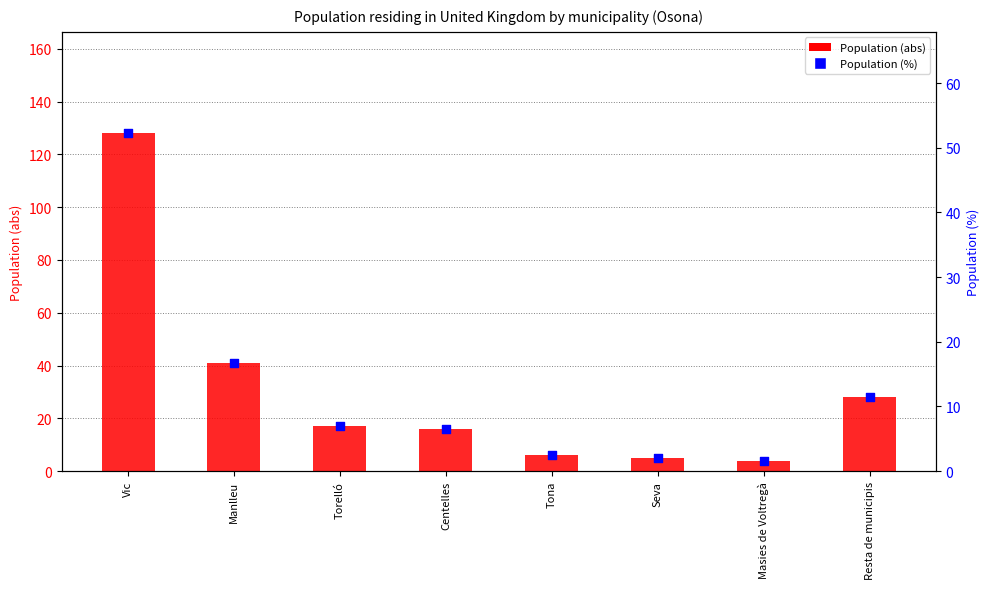

What is the total value across all series at Resta de municipis?

39.4